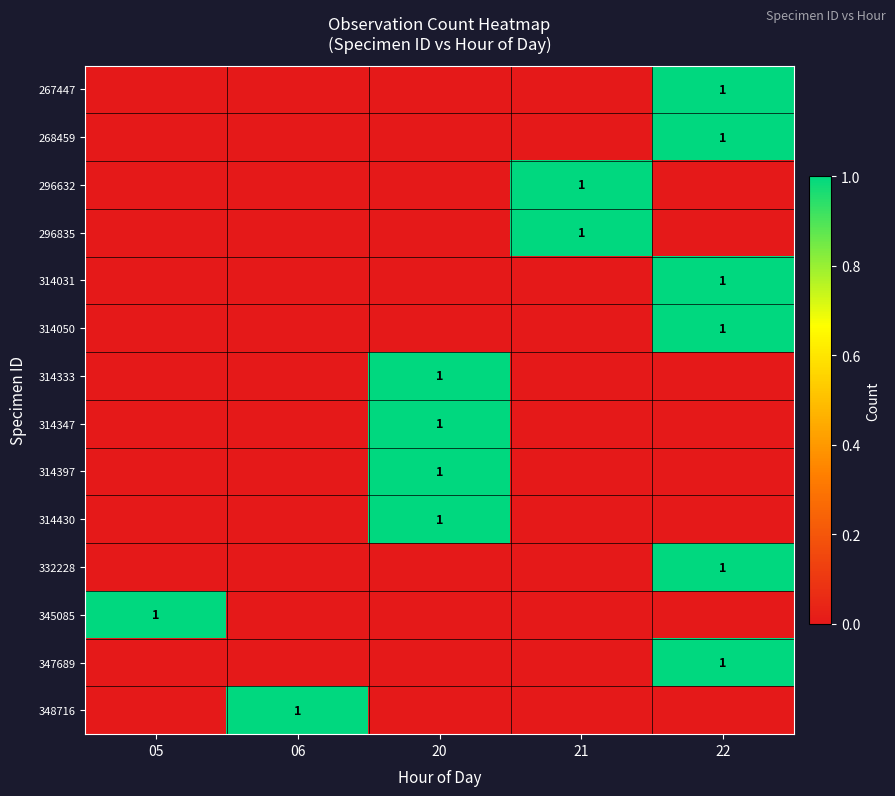

The value of 314347 at 20 is 1. True or false?

True